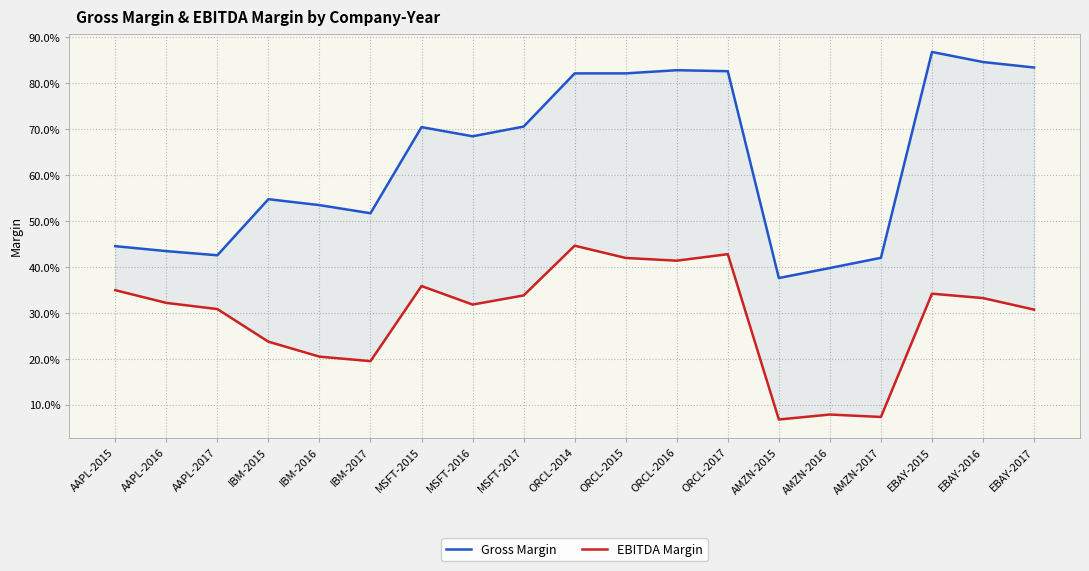

How many lines are shown in the chart?

2